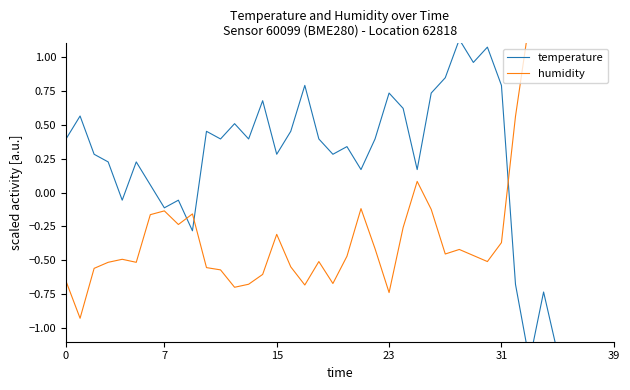

Does the chart have visible grid lines?

No